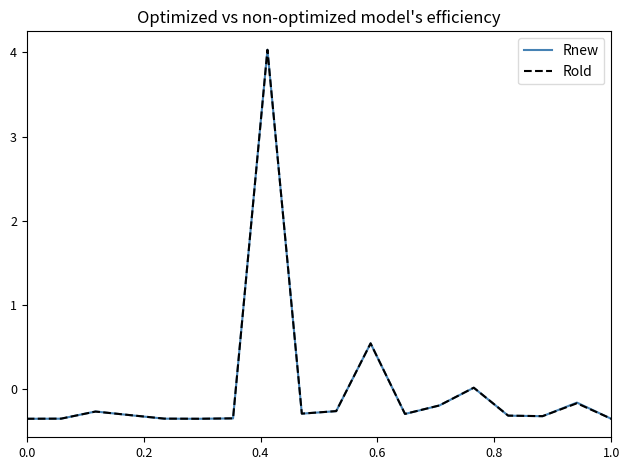

Which series has the widest spread of values?

Rnew